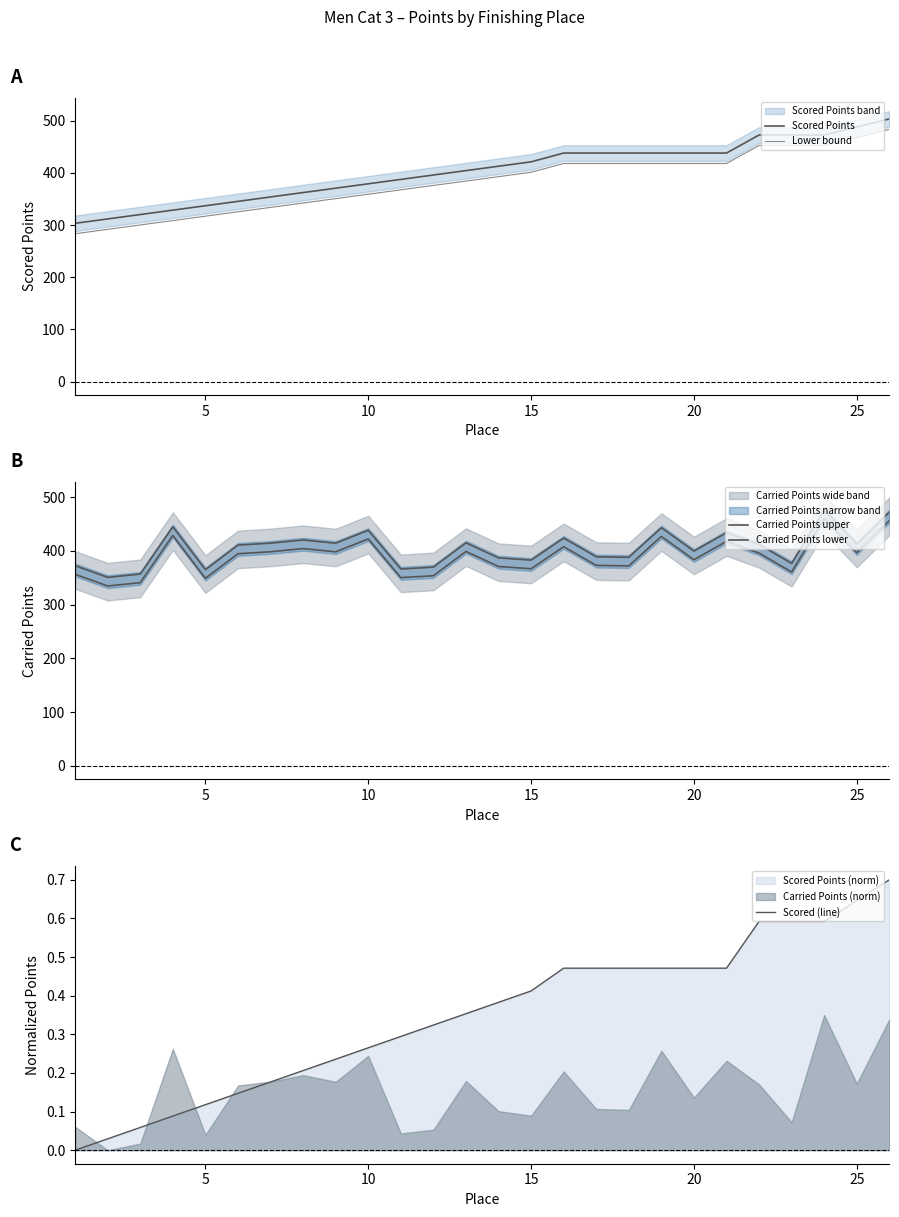

True or false: Scored Points has a value of 240.8 at 25.

False